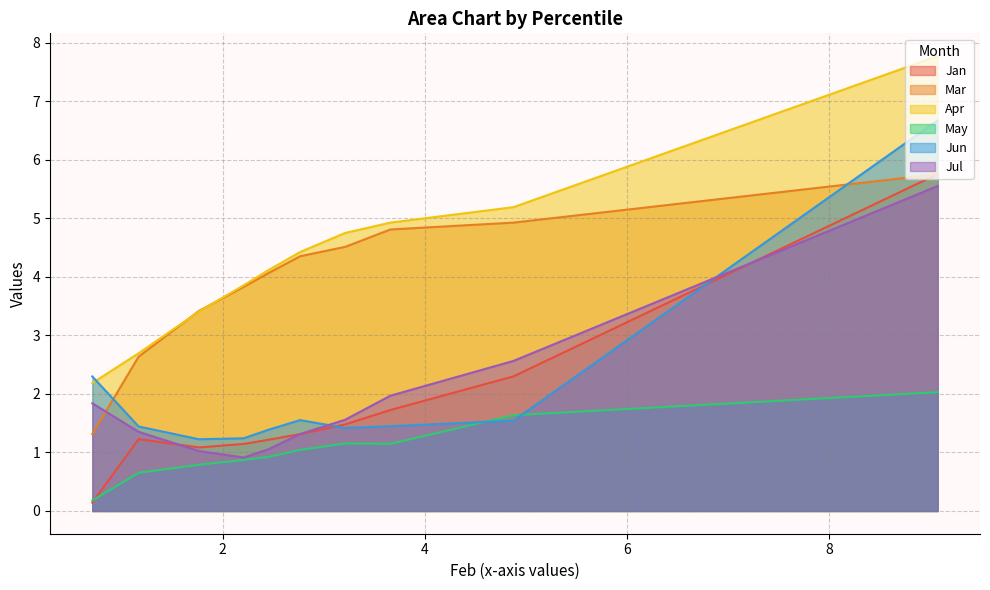

What is the difference between the maximum and minimum values in the Apr series?

5.6